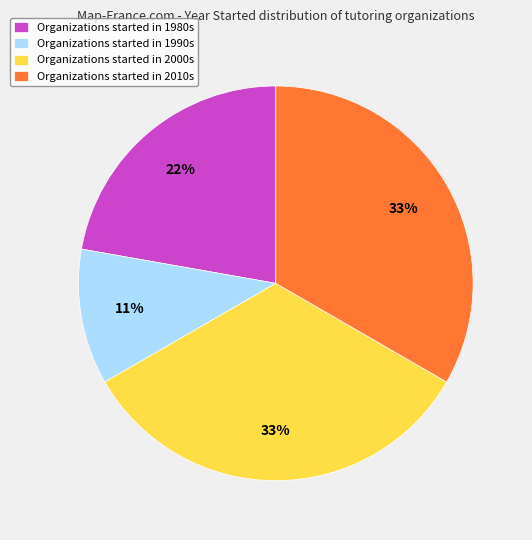

Combined, do Organizations started in 1990s and Organizations started in 1980s account for over 50%?

No